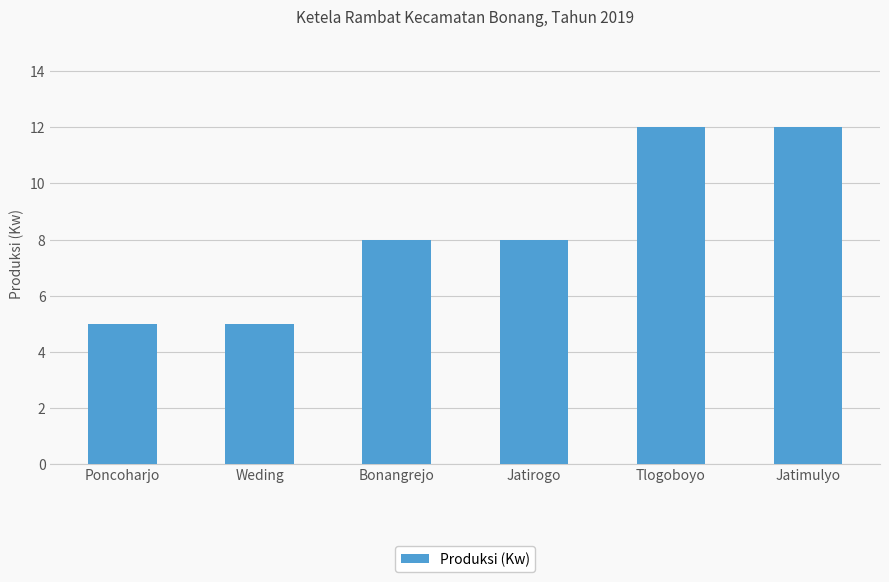

The chart shows a value of 8 at Jatirogo. True or false?

True